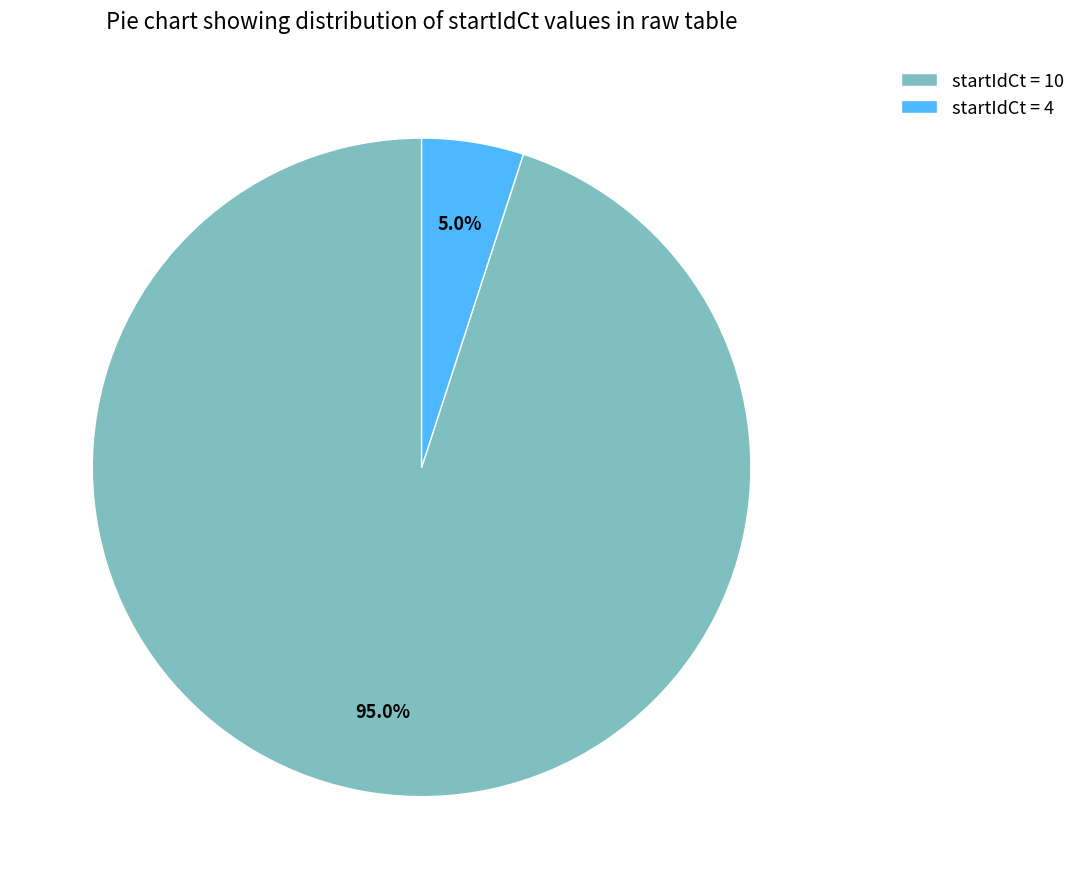

Does any single category account for the majority?

Yes